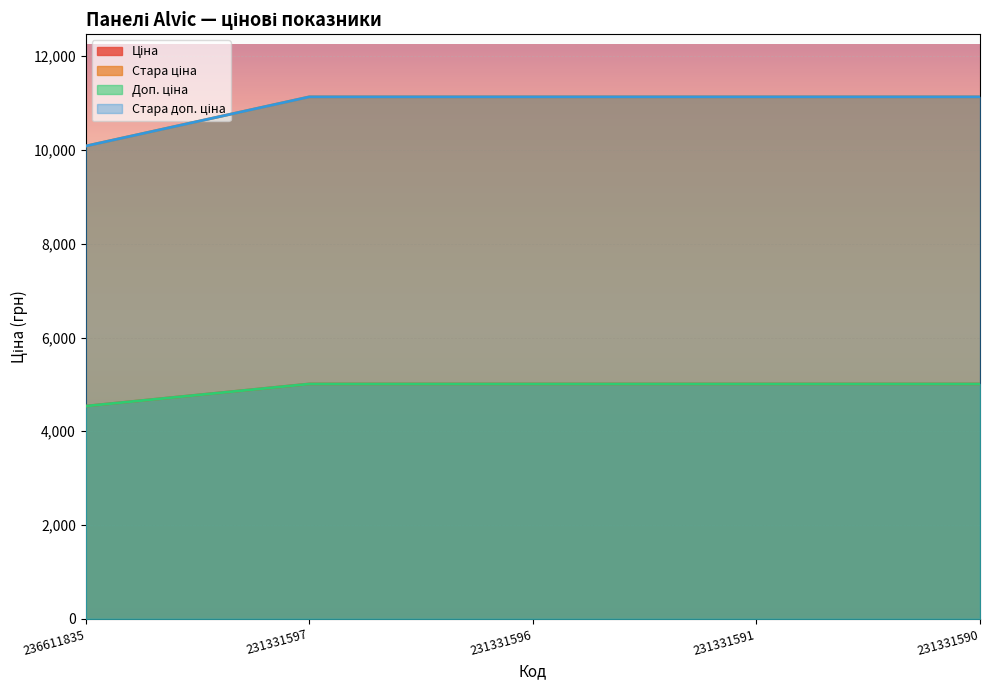

True or false: Доп. ціна has more than 1 points higher than both neighbors.

False